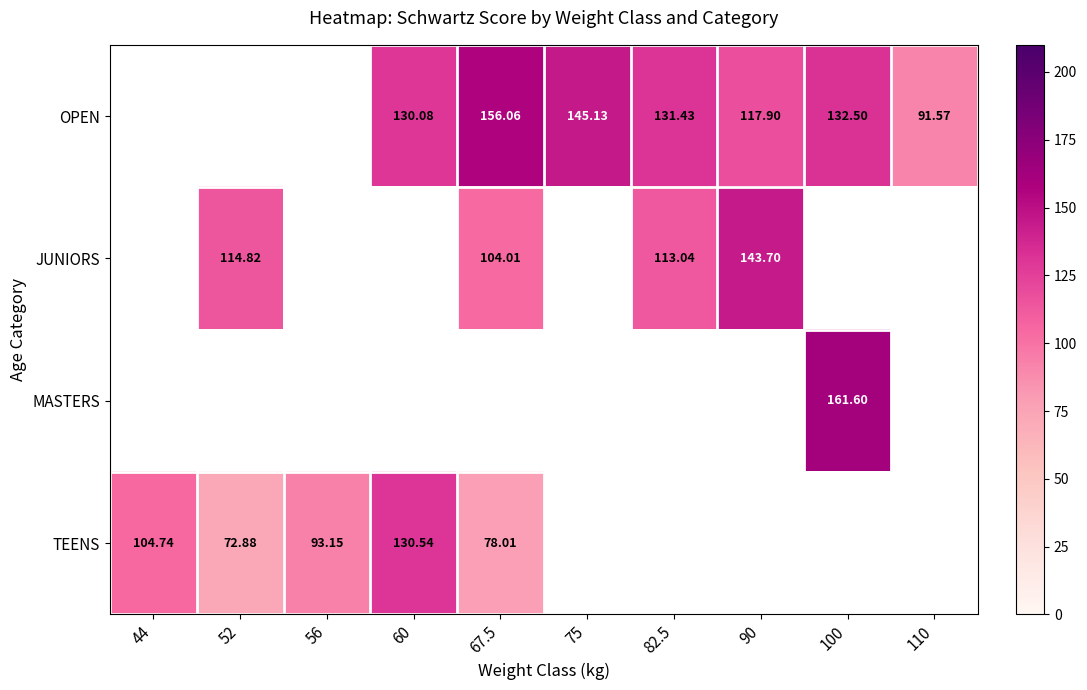

What value does the OPEN series have at 82.5?

131.4